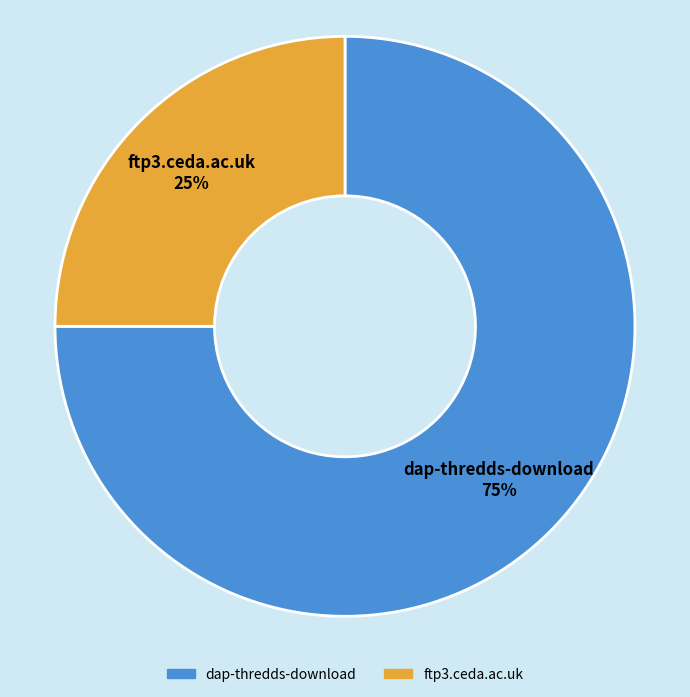

How many segments does this pie chart have?

2